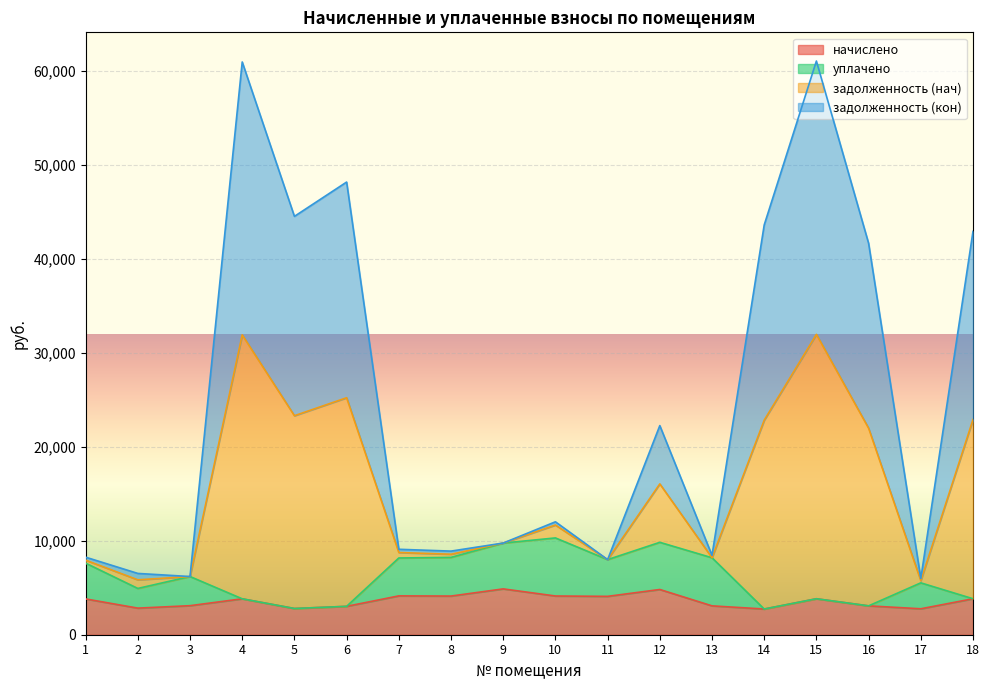

The value of начислено at 10 is 1500.9. True or false?

False